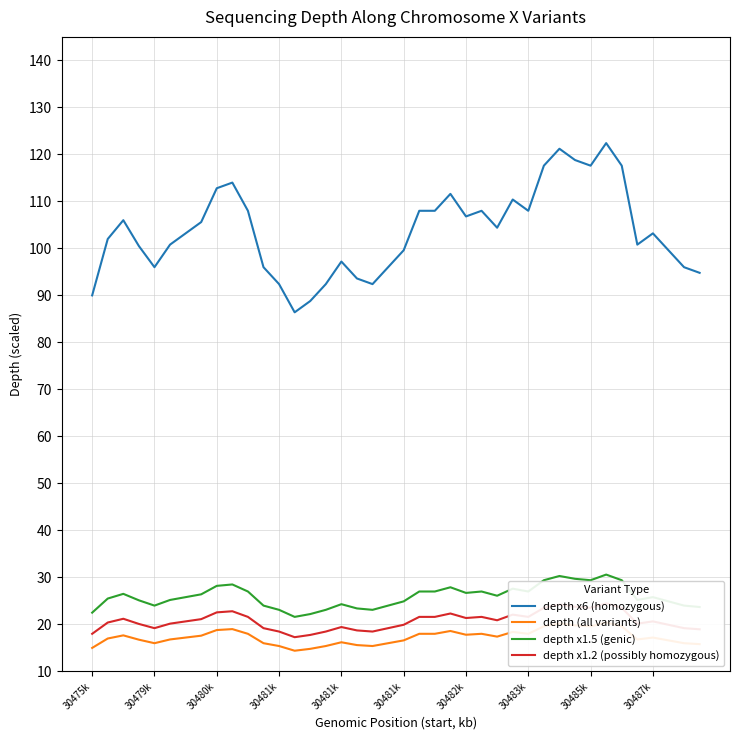

How many lines are shown in the chart?

4